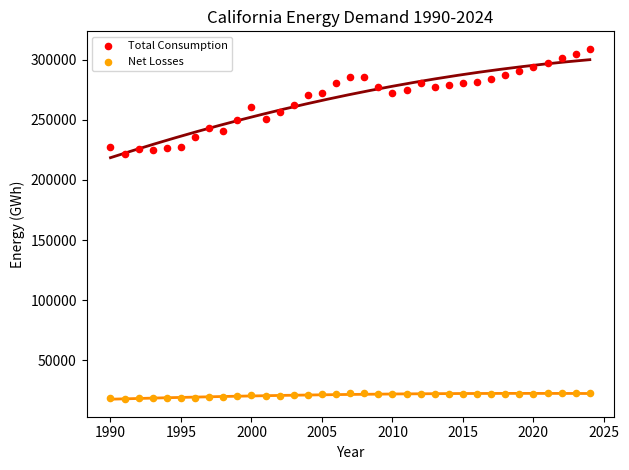

Which series reaches the maximum Y coordinate?

Total Consumption